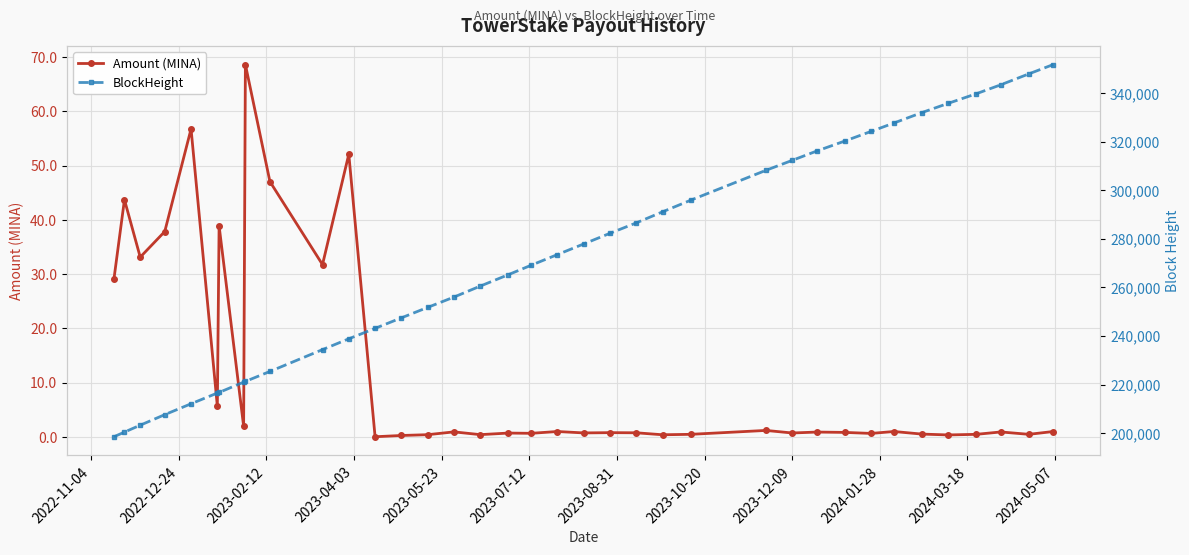

What is the value of the Amount (MINA) point at the 7th from the left?

38.9